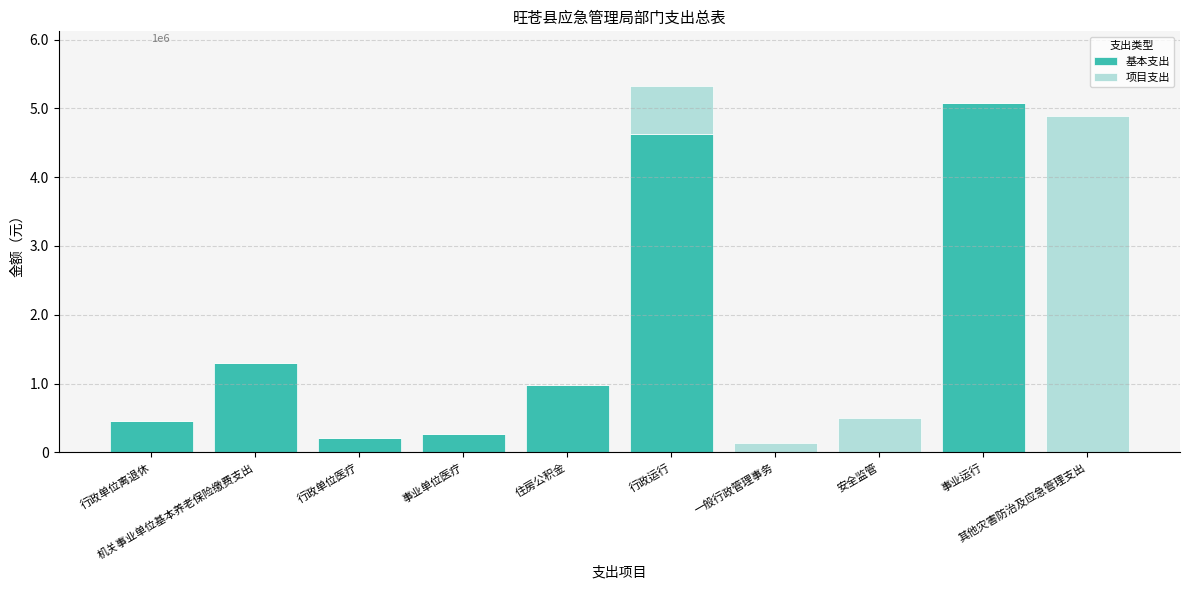

At which category is the sum across all series the highest?

行政运行